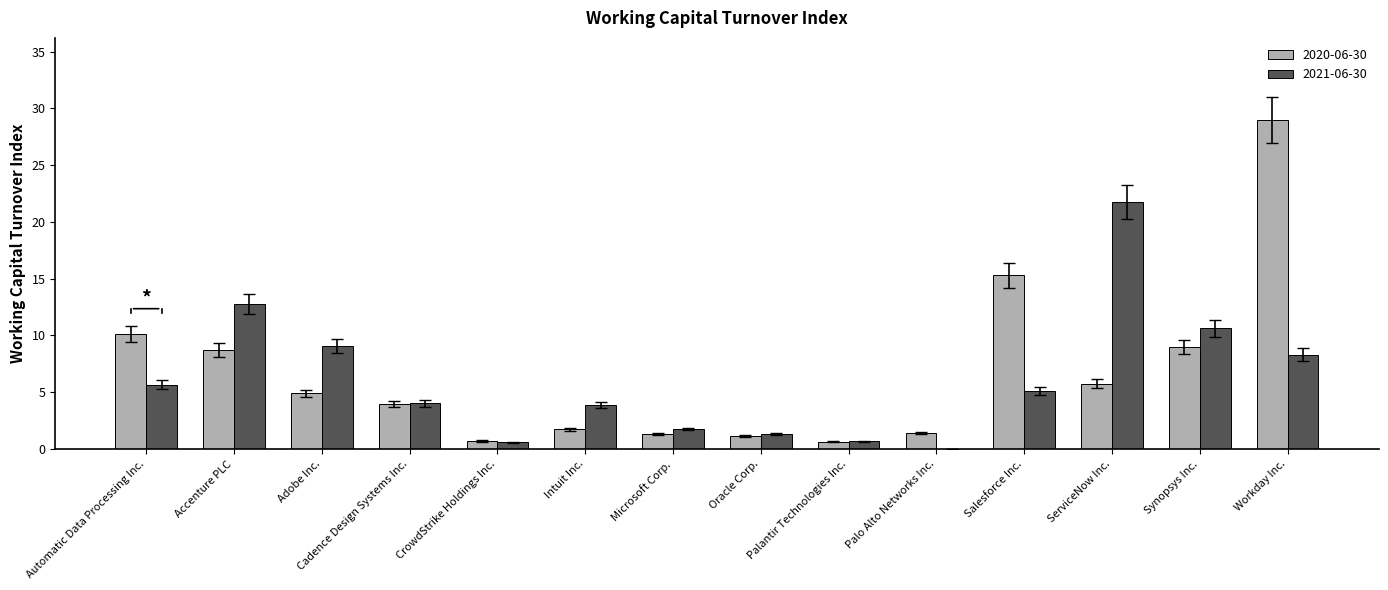

The value of 2020-06-30 at Palo Alto Networks Inc. is 1.4. True or false?

True